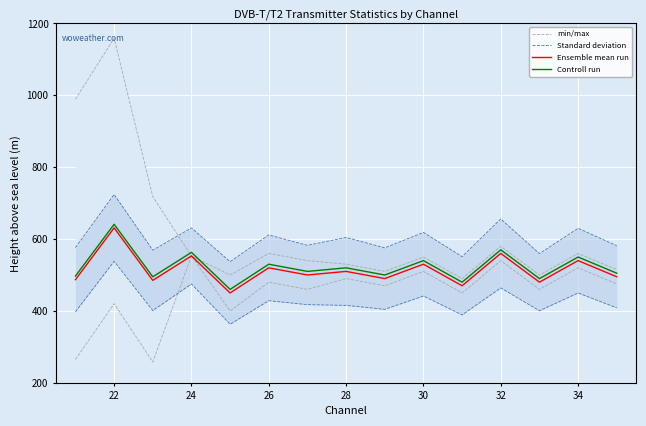

How many lines are shown in the chart?

4